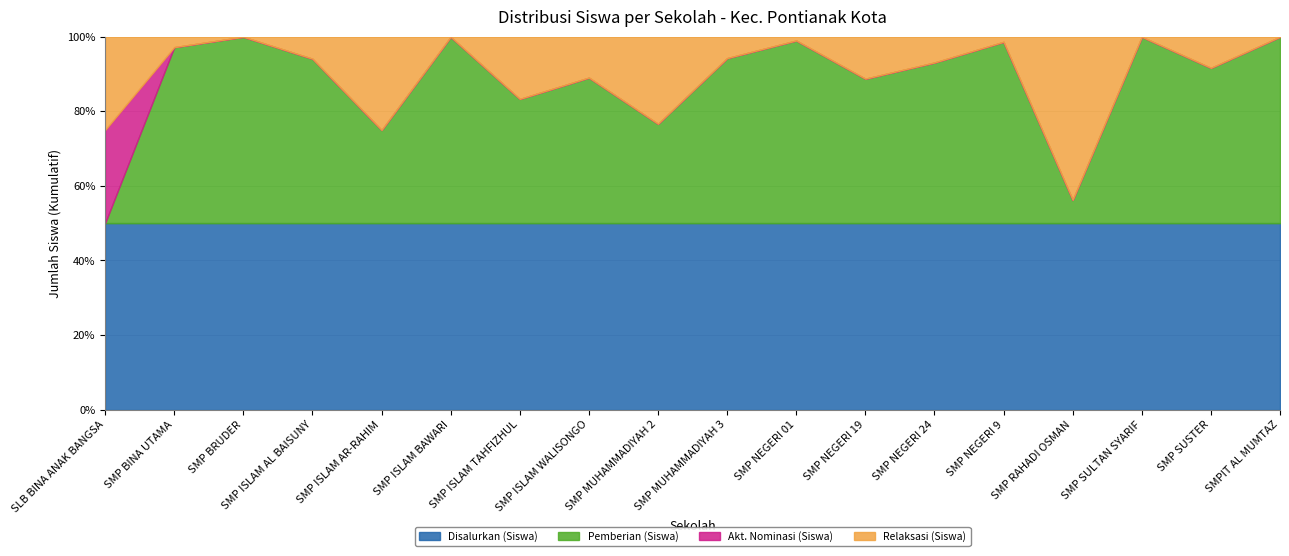

Where do Pemberian (Siswa) and Akt. Nominasi (Siswa) first cross each other?

SLB BINA ANAK BANGSA and SMP BINA UTAMA